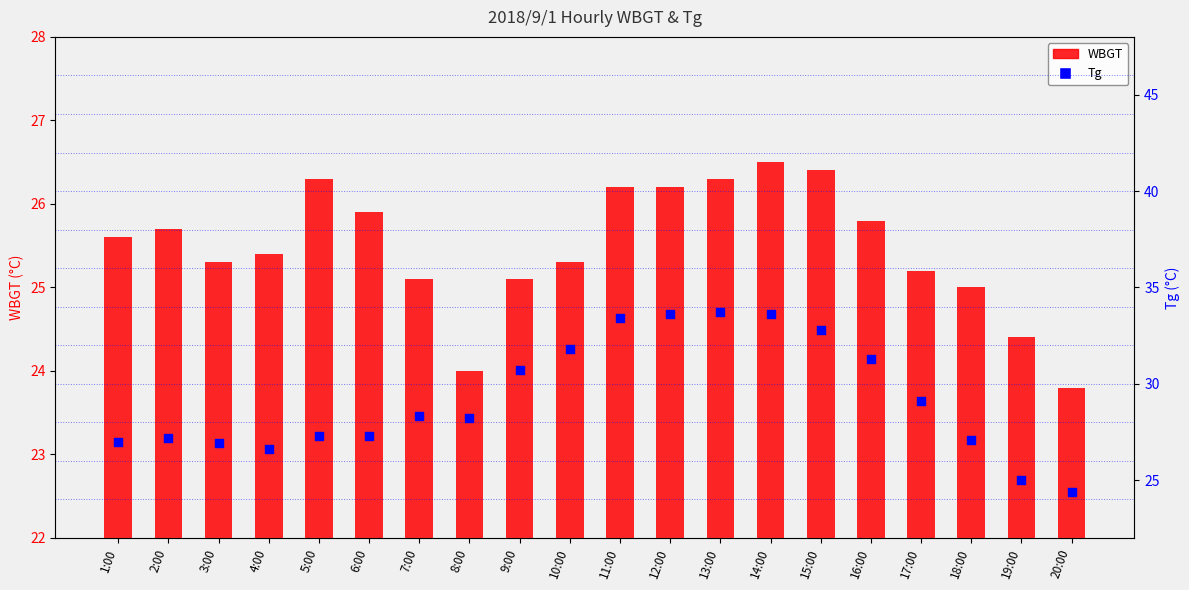

Which series has the largest Y range (max minus min)?

Tg